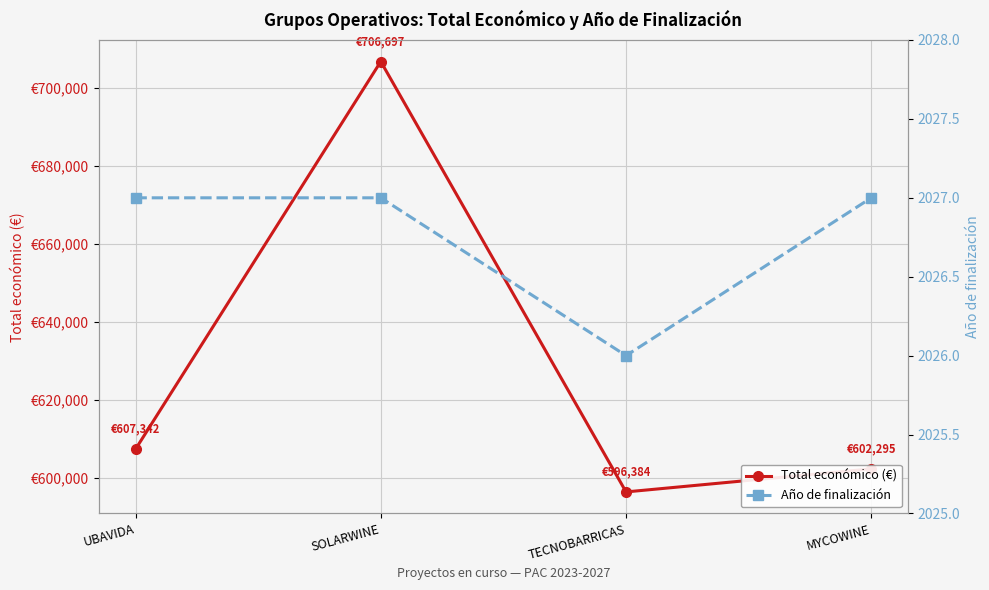

Reading right to left, what are all the values shown in this chart?

Total económico (€): 602295.4	596384.0	706697.0	607342.0
Año de finalización: 2027.0	2026.0	2027.0	2027.0